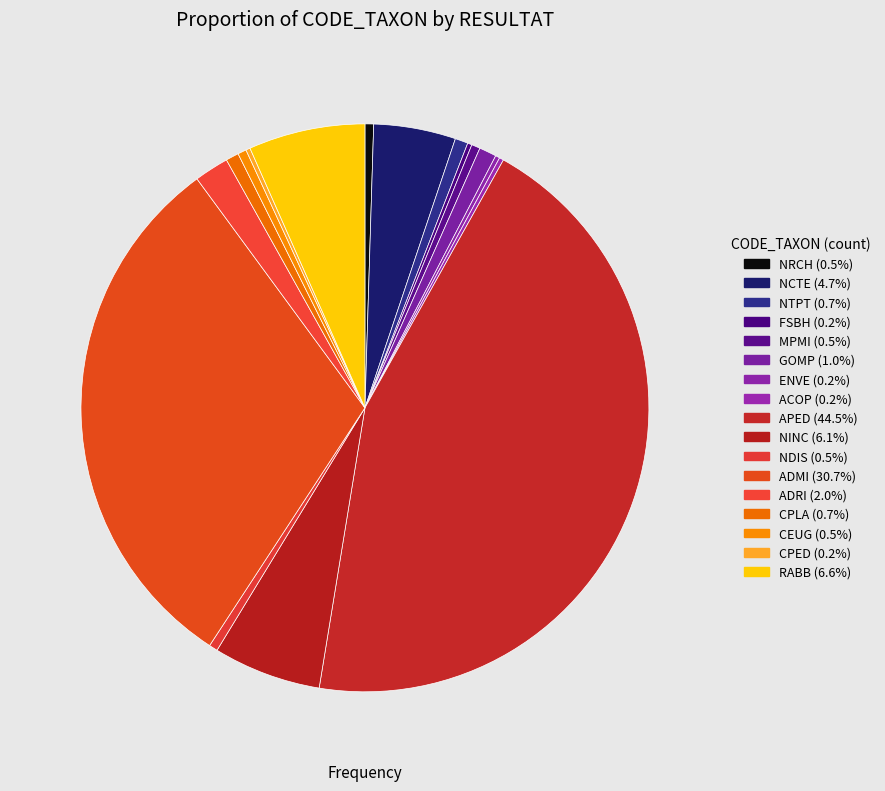

Which has a higher value, CPED or ENVE?

CPED